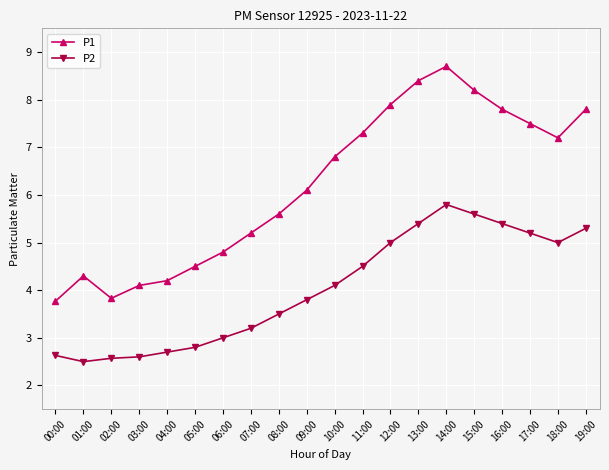

What is the value of the P2 point at the 3rd from the left?

2.6